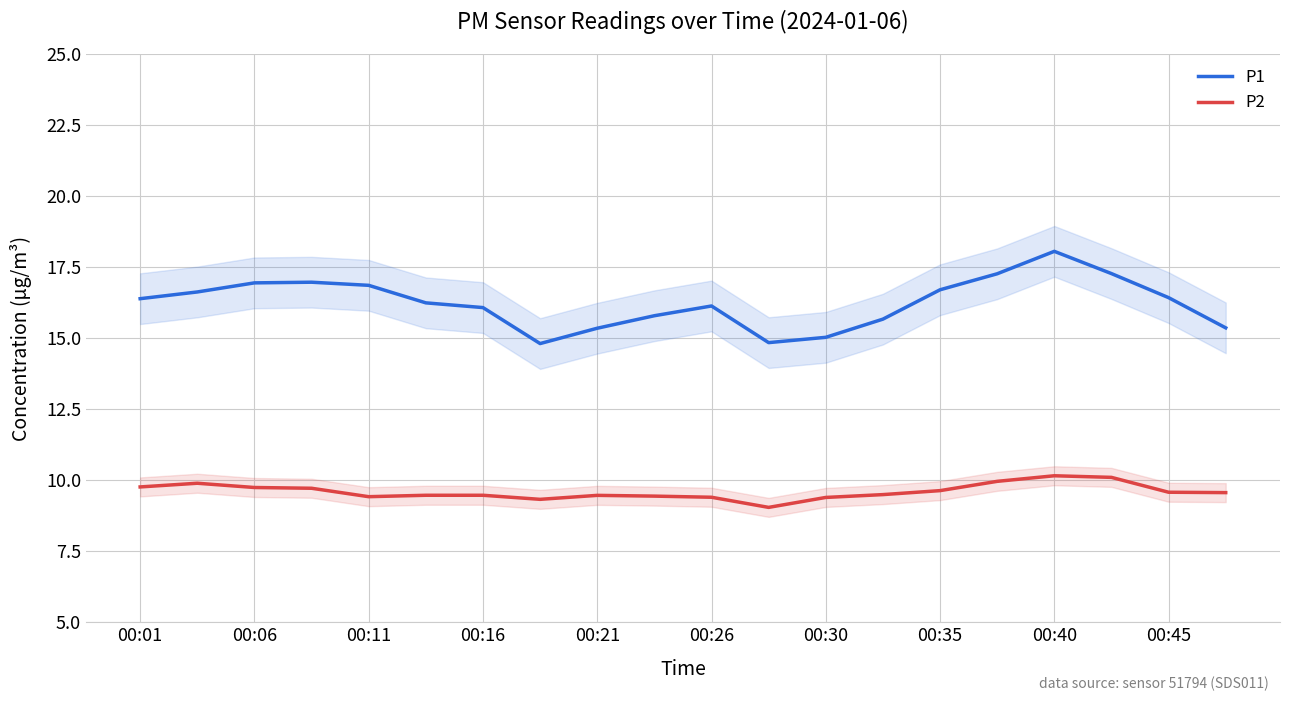

True or false: P1 and P2 cross at least once.

False